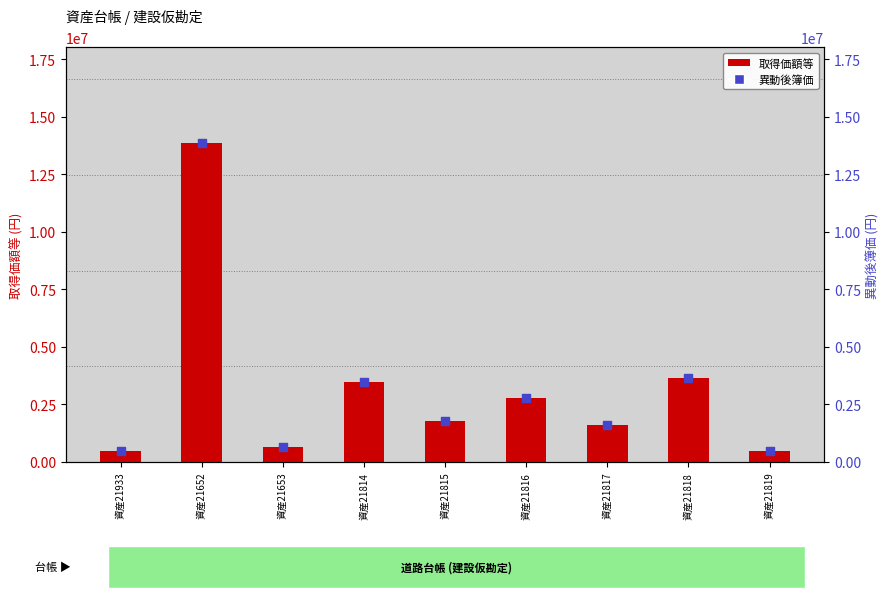

Which series contains the highest Y value?

取得価額等